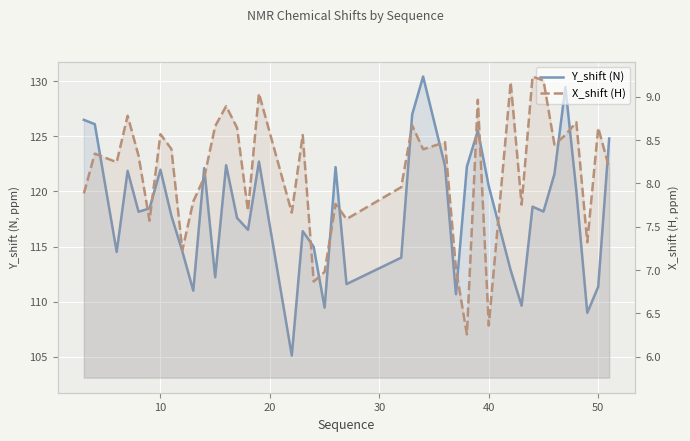

True or false: Y_shift (N) has a value of 71.8 at 10.

False